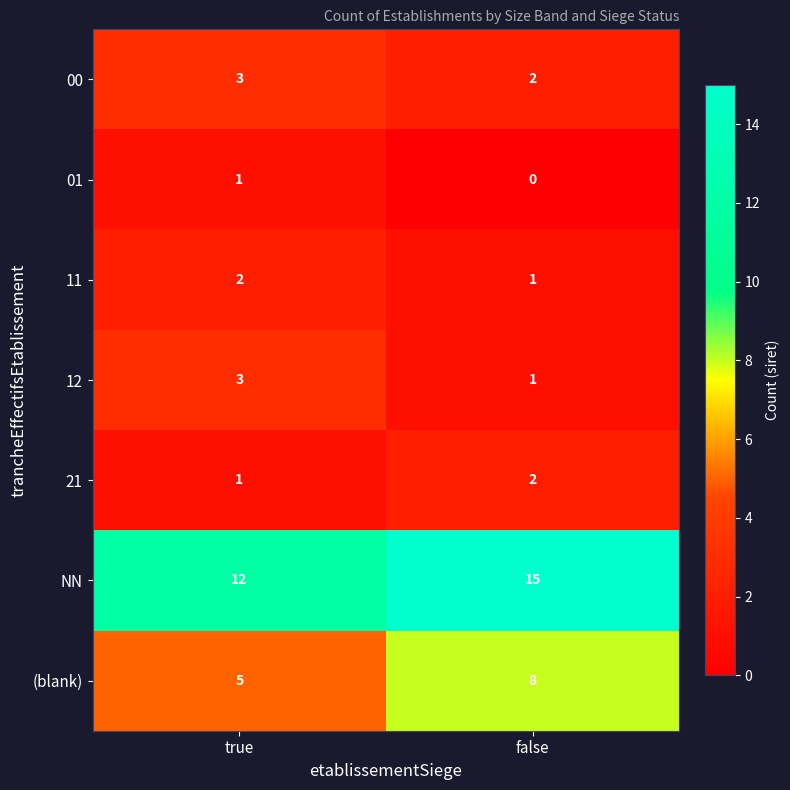

How many series are shown in this chart?

7